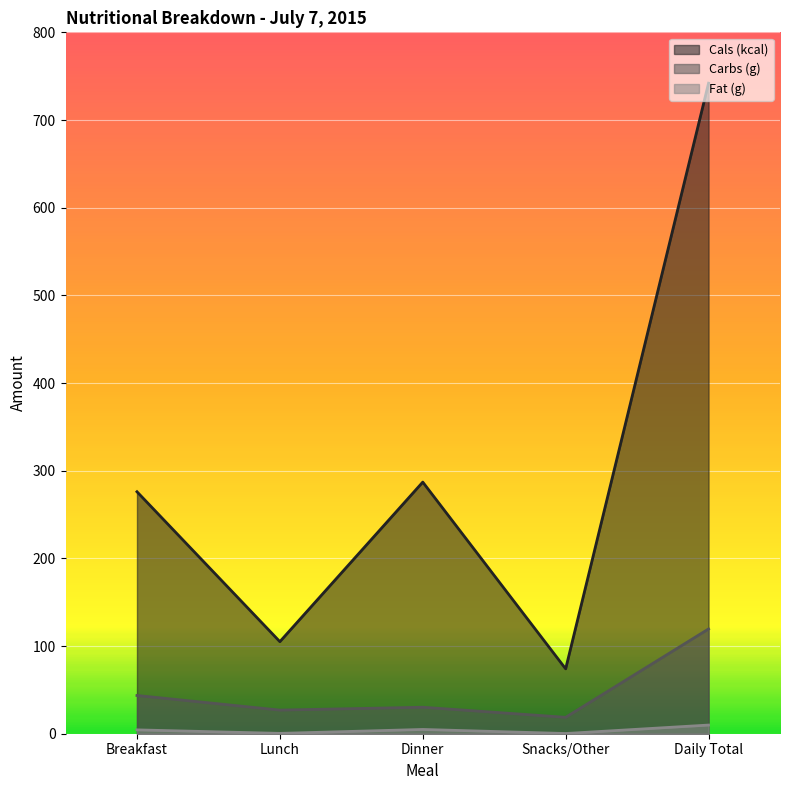

Which series changed the most between Dinner and Daily Total?

Cals (kcal)